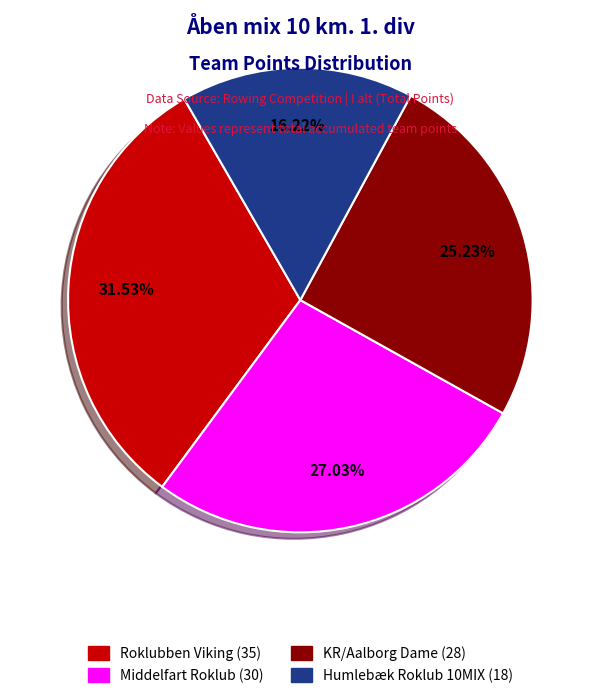

Combined, do Middelfart Roklub and Humlebæk Roklub 10MIX account for over 50%?

No